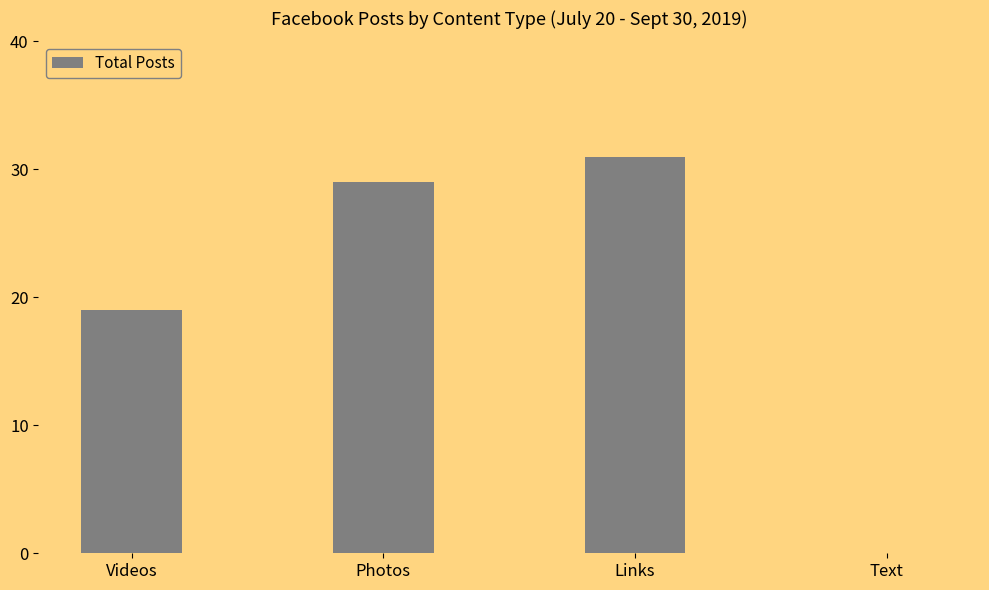

What is the sum of the values at Photos and Videos?

48